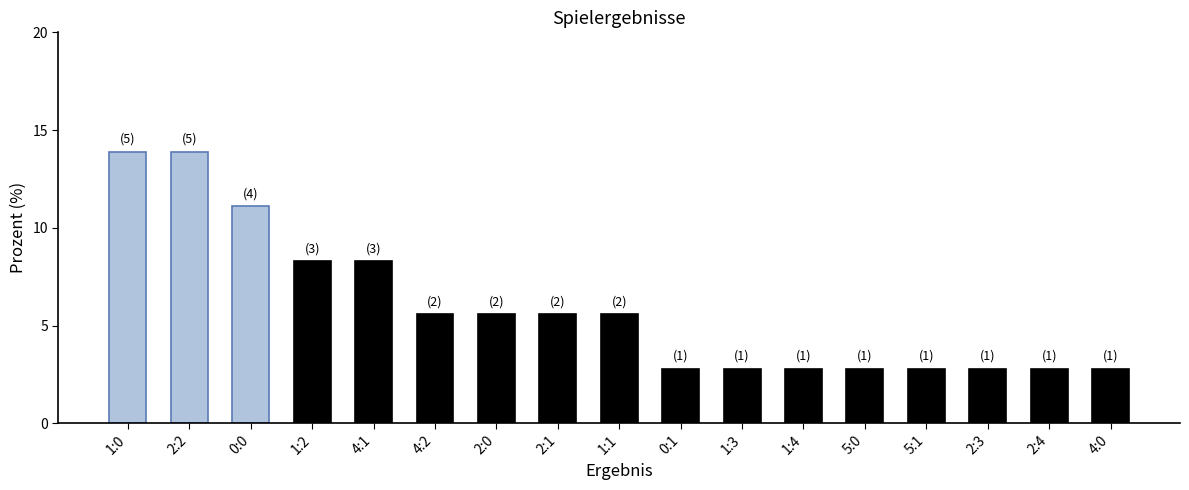

Reading left to right, what are all the values shown in this chart?

13.9	13.9	11.1	8.3	8.3	5.6	5.6	5.6	5.6	2.8	2.8	2.8	2.8	2.8	2.8	2.8	2.8